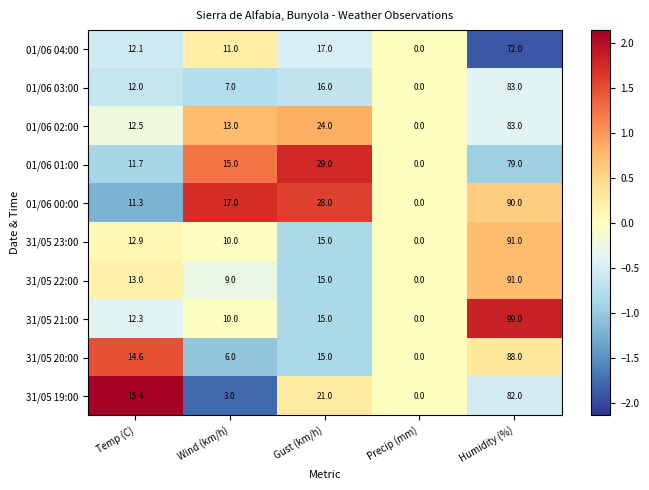

List the labels in order of 01/06 01:00 value, largest first.

Humidity (%), Gust (km/h), Wind (km/h), Temp (C), Precip (mm)